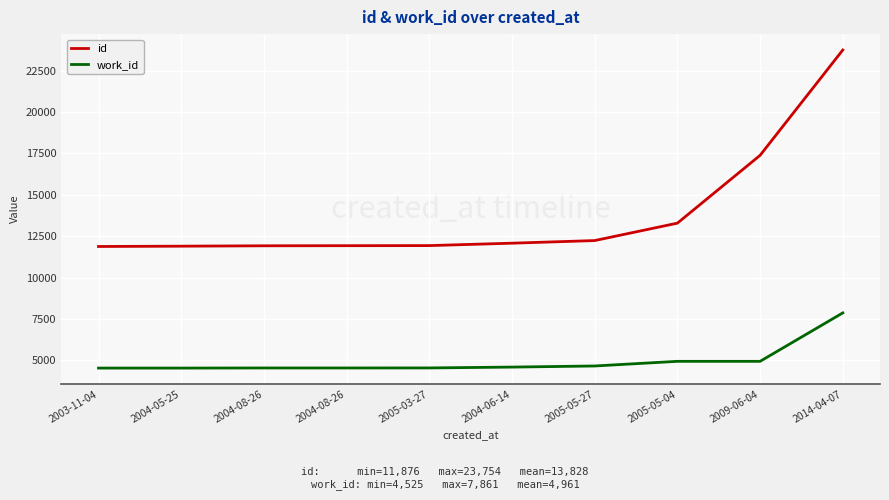

Is this an area chart (filled region under the line)?

No